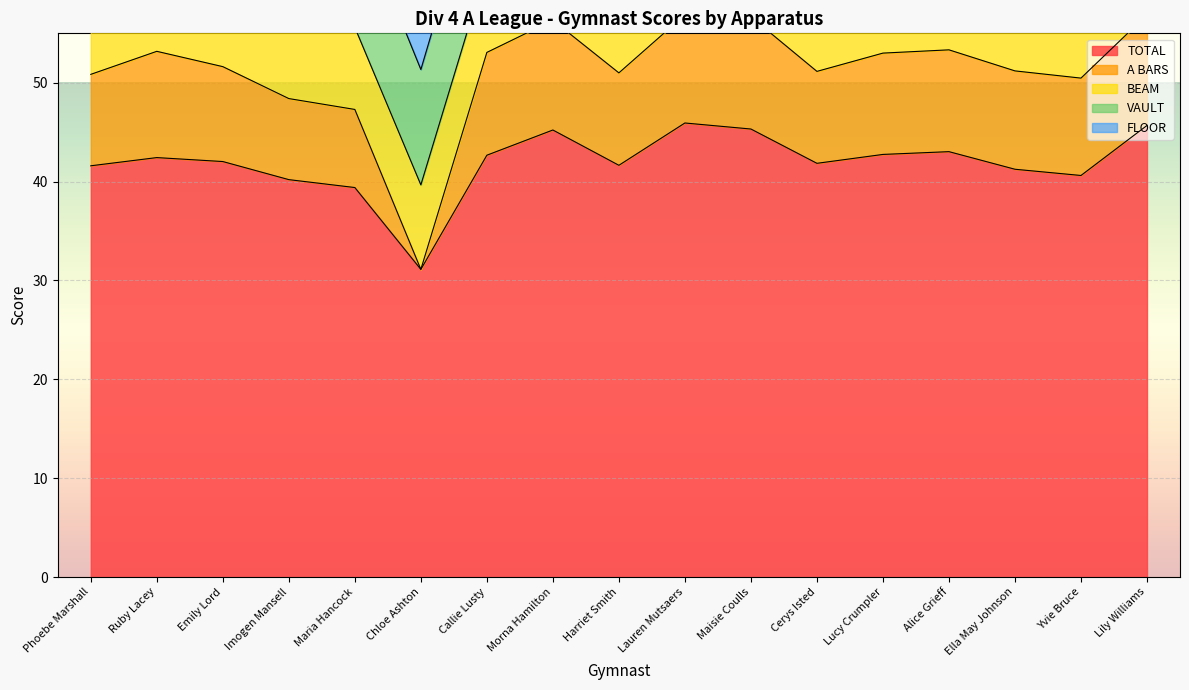

What are all the series names shown in the legend?

TOTAL, A BARS, BEAM, VAULT, FLOOR